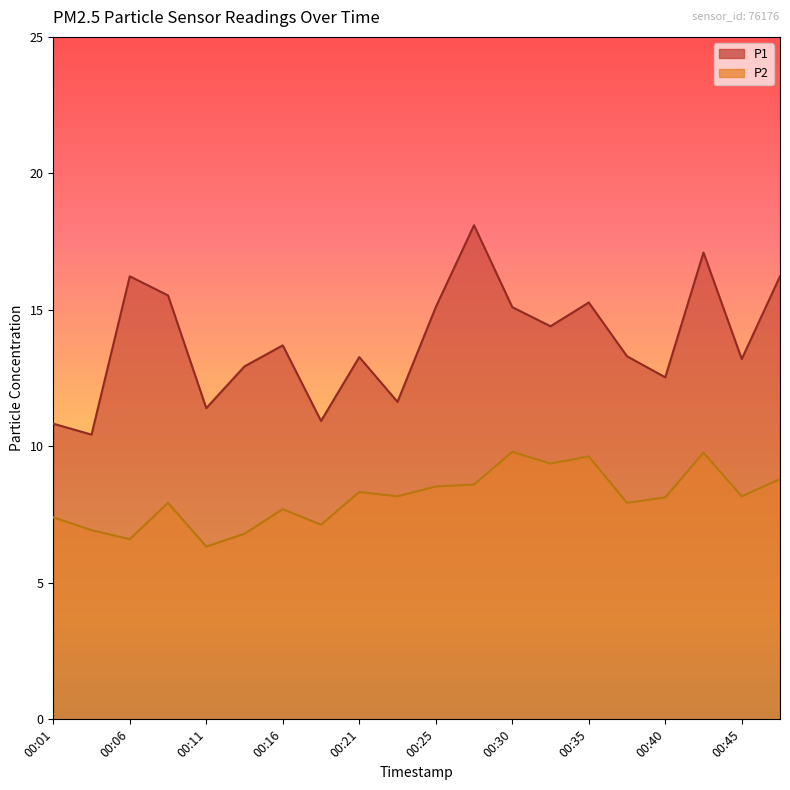

True or false: P1 has more than 2 points higher than both neighbors.

True